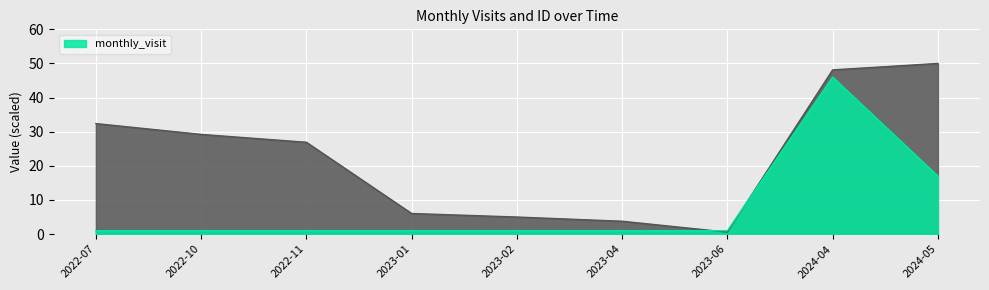

What position from the left is 2023-06?

7